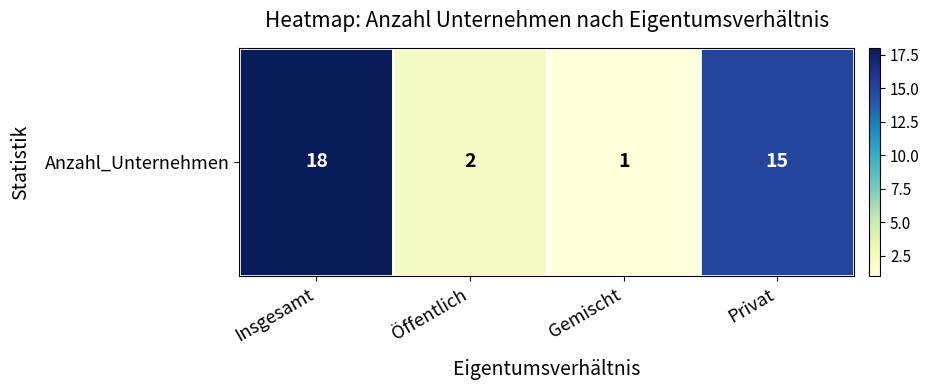

Approximately how many times larger is the value at Gemischt compared to Insgesamt?

0.1